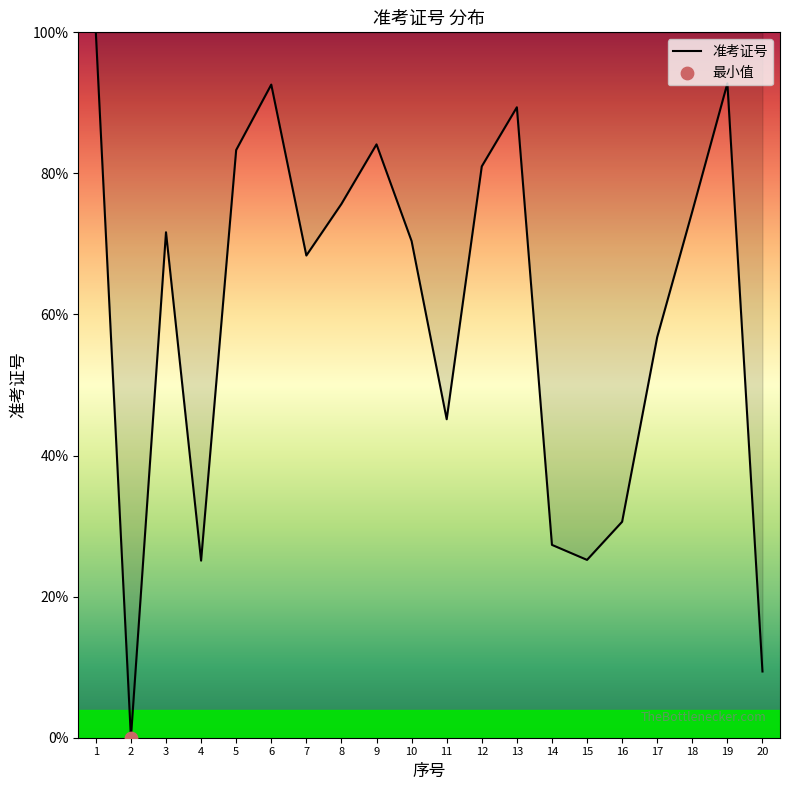

Which has a higher value, 8 or 18?

8